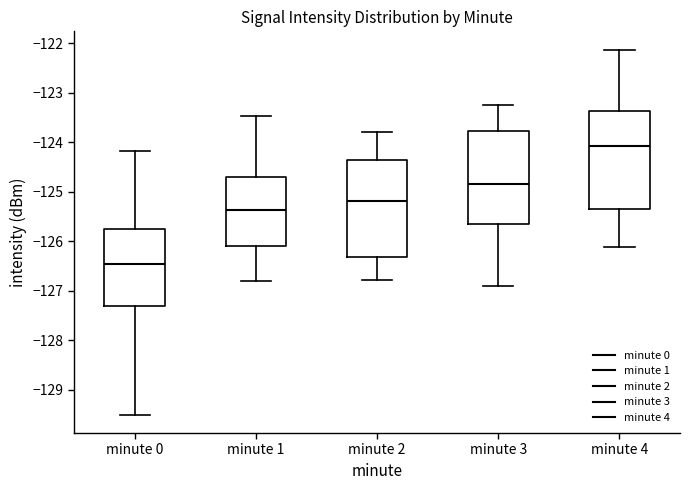

Reading left to right, transcribe this box plot: for each box, give where its median line is, the range the box spans, and where its two whiskers end, as read against the y-axis. The values are not printed on the chart, so give them approximately, as read against the axis.

minute 0: median -126.5, box -127.3 to -125.7, whiskers -129.5 to -124.2
minute 1: median -125.4, box -126.1 to -124.7, whiskers -126.8 to -123.5
minute 2: median -125.2, box -126.3 to -124.3, whiskers -126.8 to -123.8
minute 3: median -124.8, box -125.7 to -123.8, whiskers -126.9 to -123.2
minute 4: median -124.1, box -125.3 to -123.4, whiskers -126.1 to -122.1